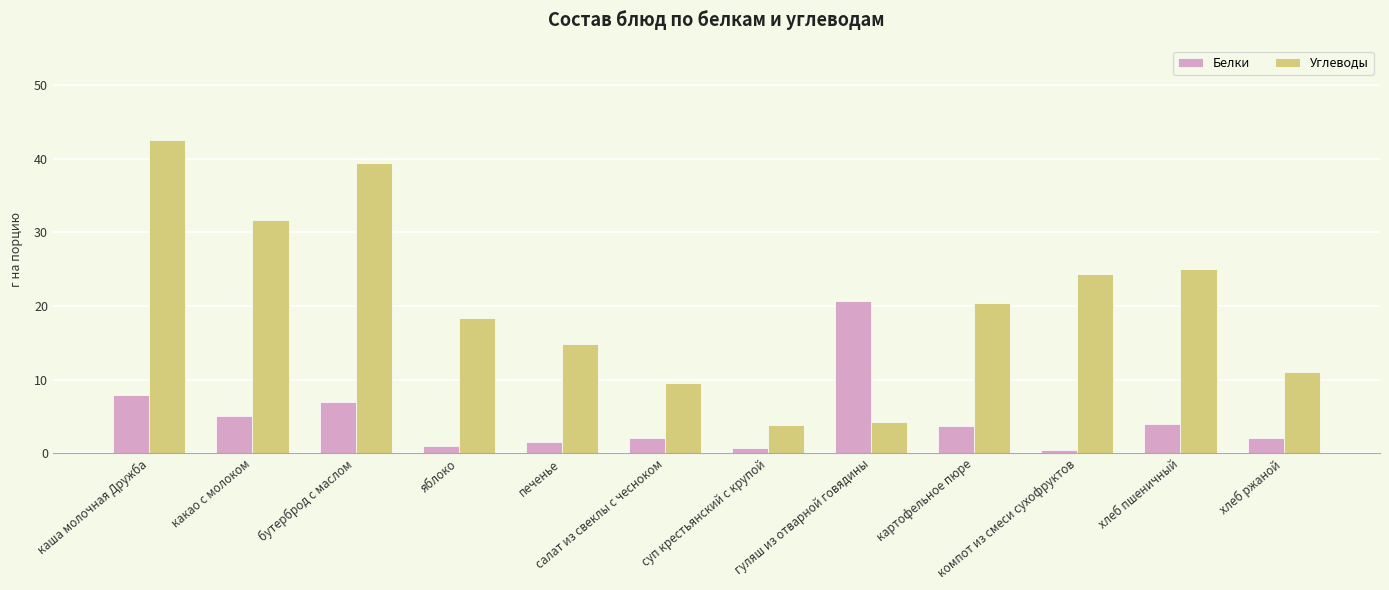

How many categories are shown in the chart?

12